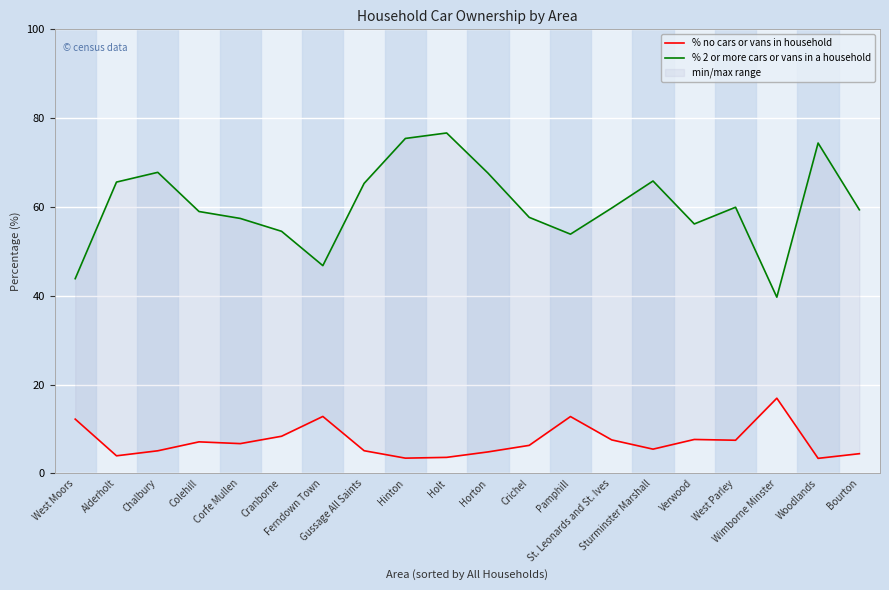

Which label corresponds to the smallest value in the chart?

Woodlands